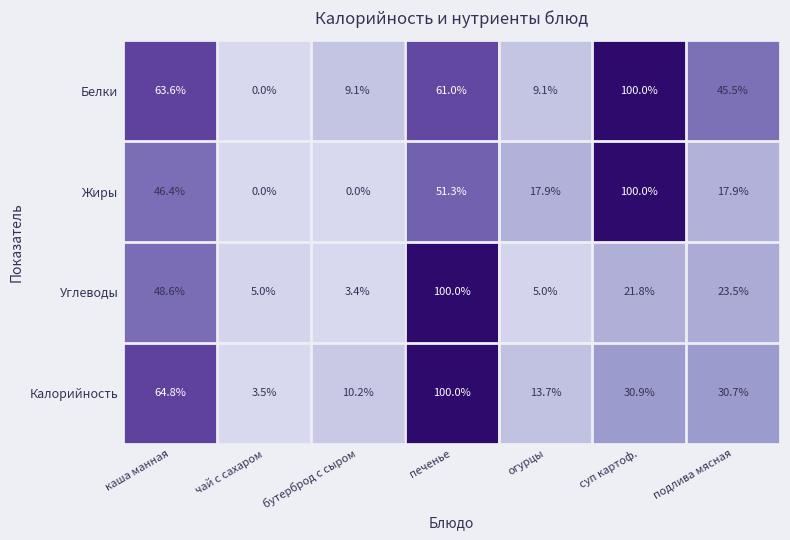

At which category is the sum across all series the highest?

печенье